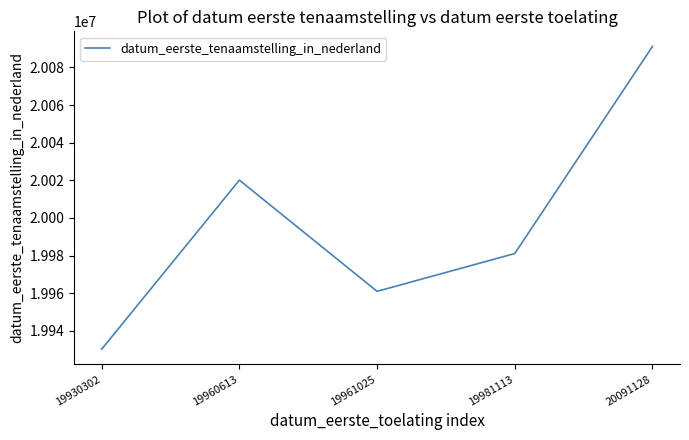

Where is the data nearest to the value 20010715?

19960613